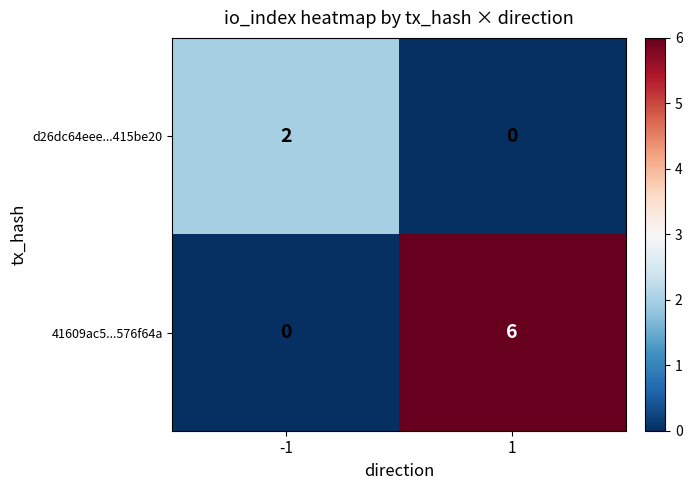

At which category is the sum across all series the highest?

1